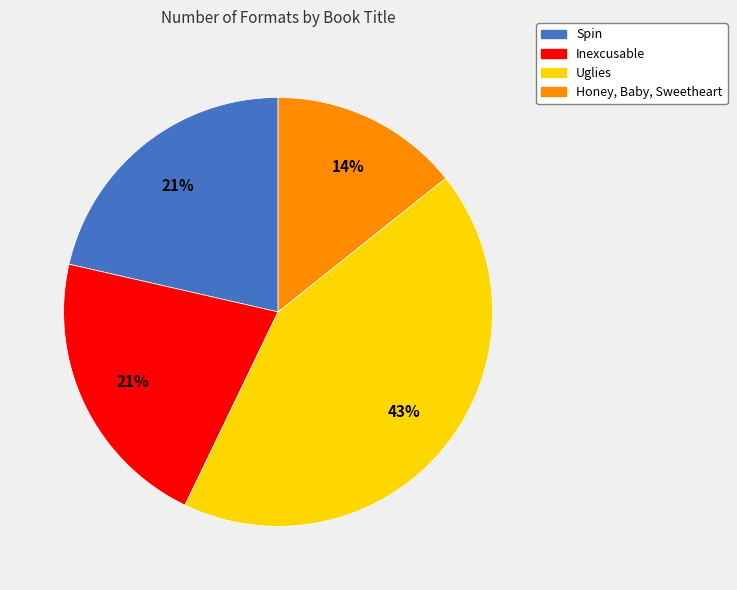

Is Honey, Baby, Sweetheart the majority of the pie?

No